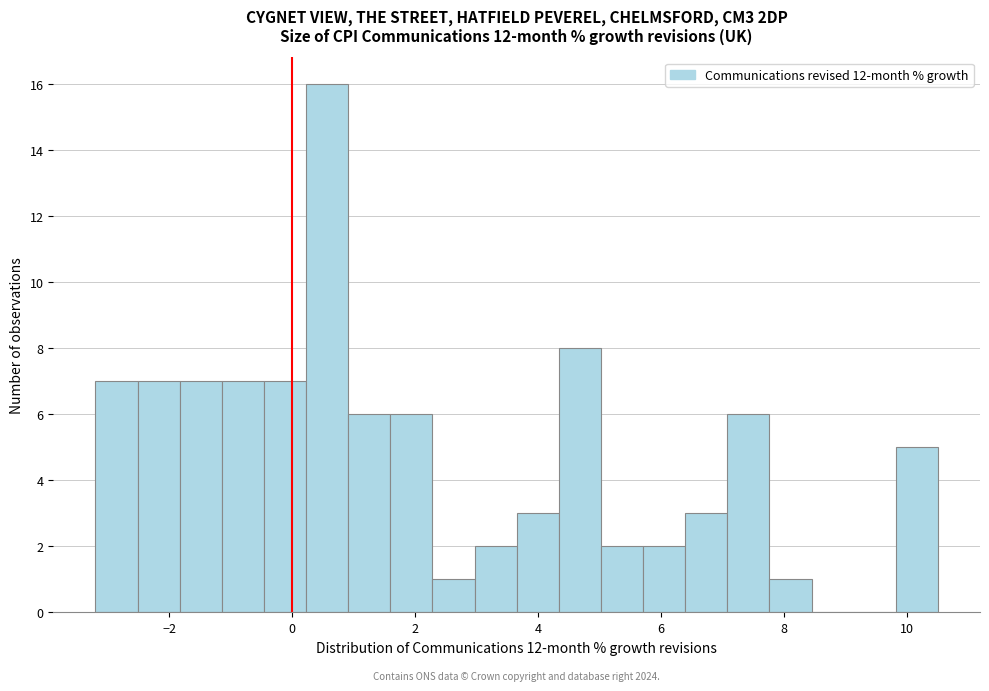

Read against the x-axis, roughly where is the centre of the tallest bar?

0.6